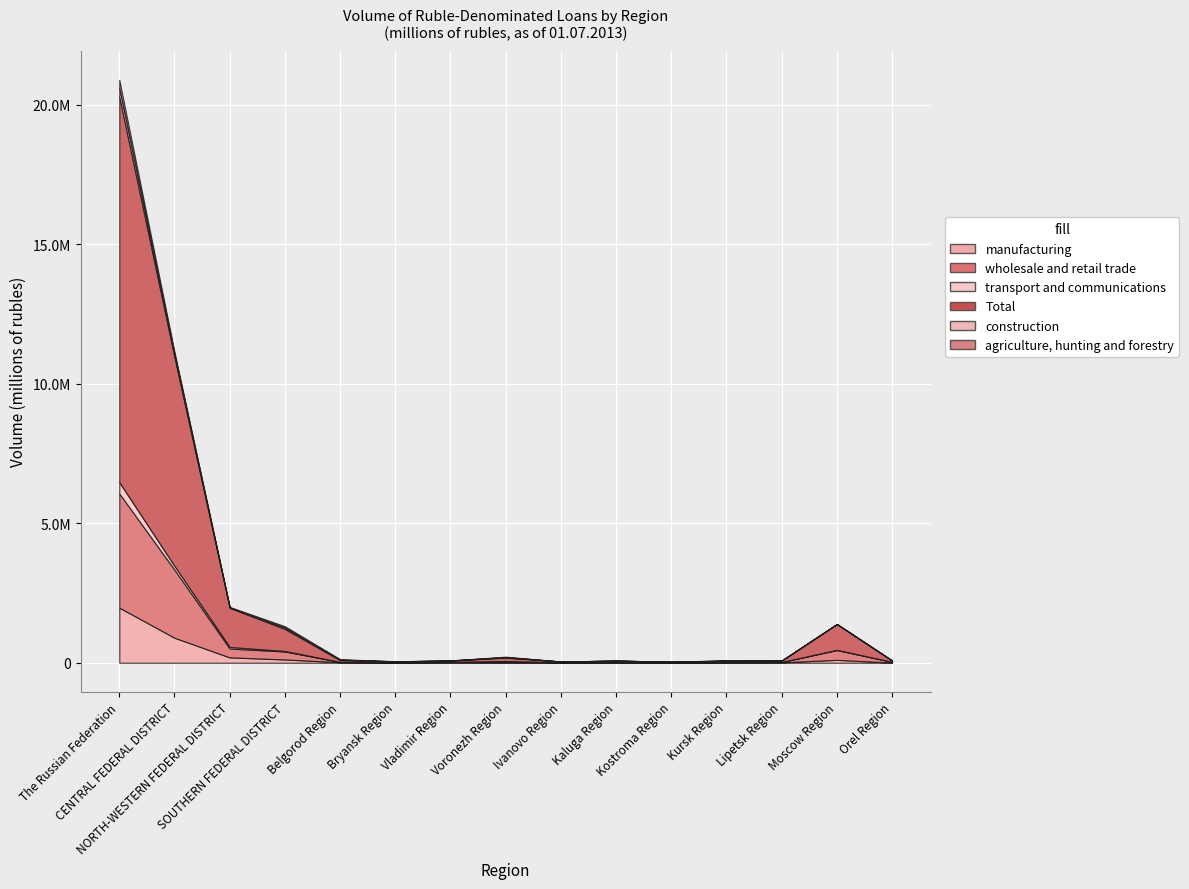

What is the highest value of the wholesale and retail trade series?

4093926